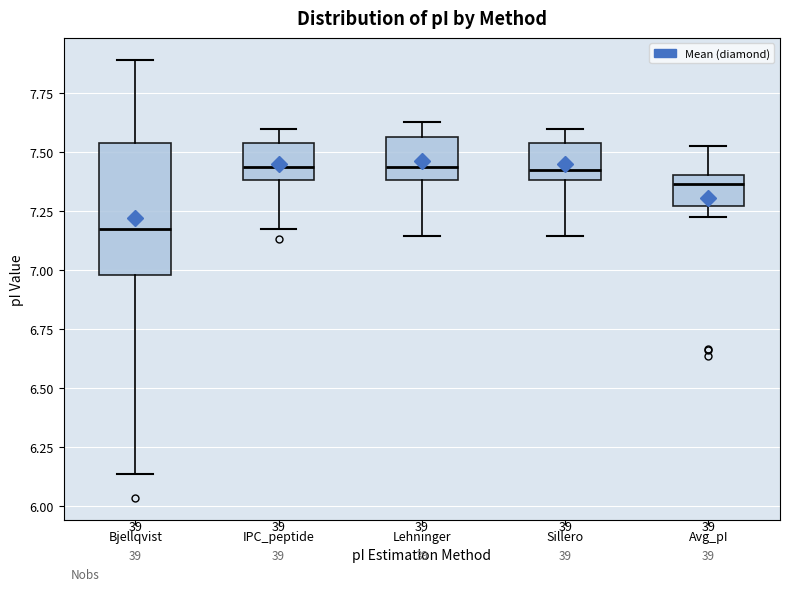

Which box has the lowest median line?

Bjellqvist